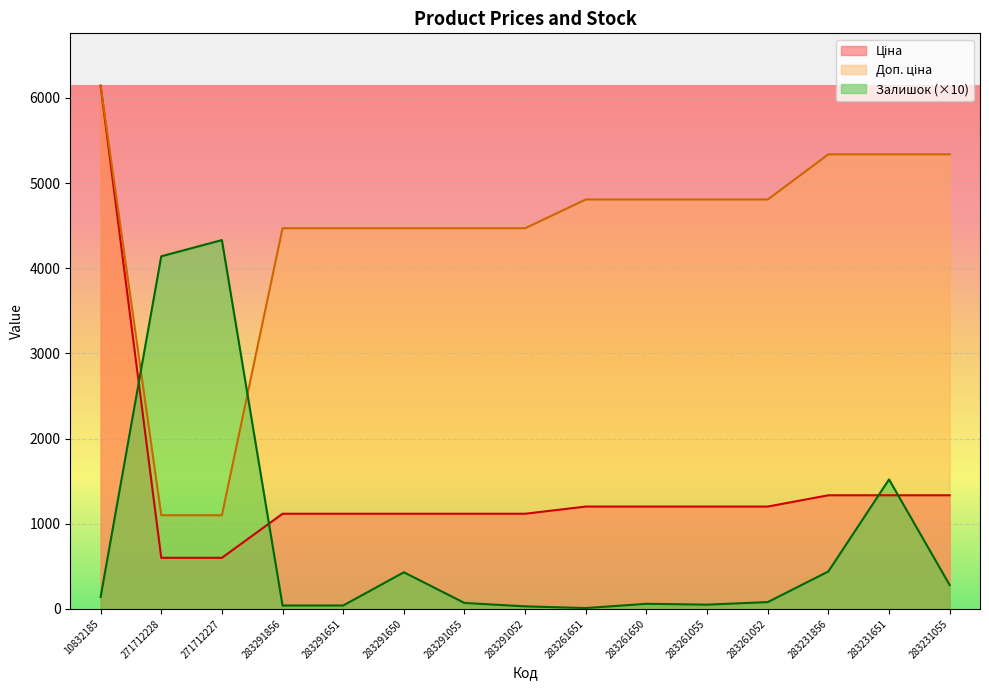

What is the difference between the highest and lowest values at 283261651?

4796.8